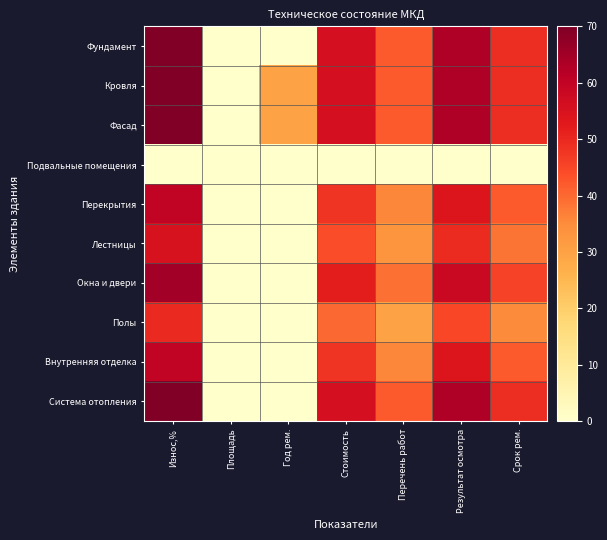

What is the spread (max minus min) of values at Результат осмотра?

63.0